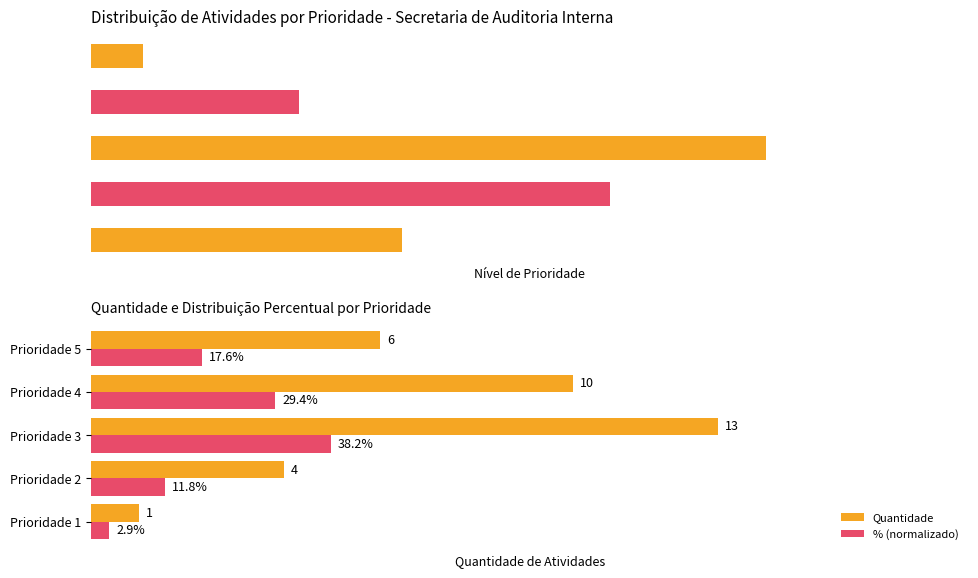

Rank the series at Prioridade 1 from highest to lowest value.

Quantidade, % (normalizado)